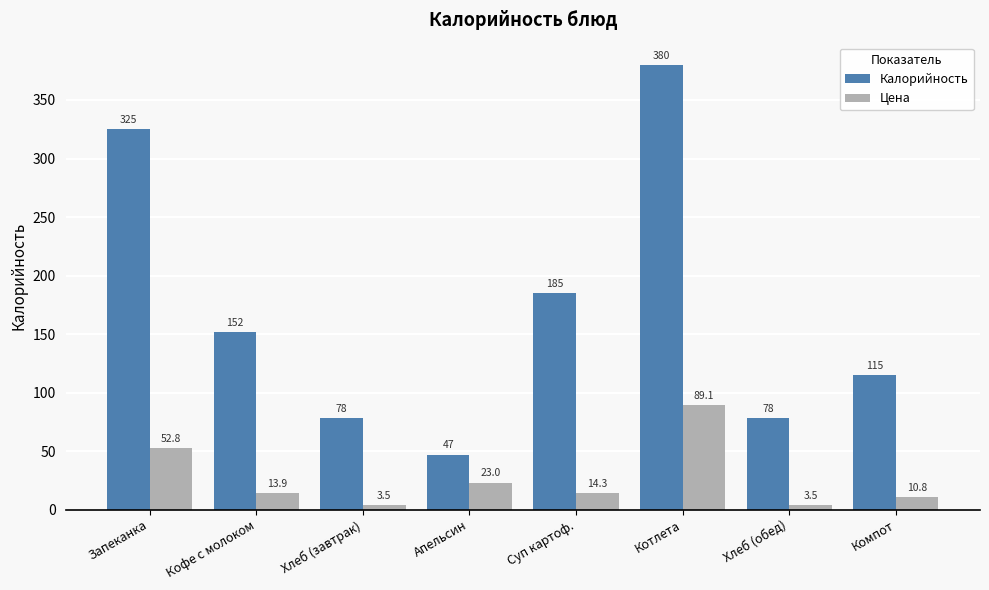

Read the Цена value at Котлета.

89.1